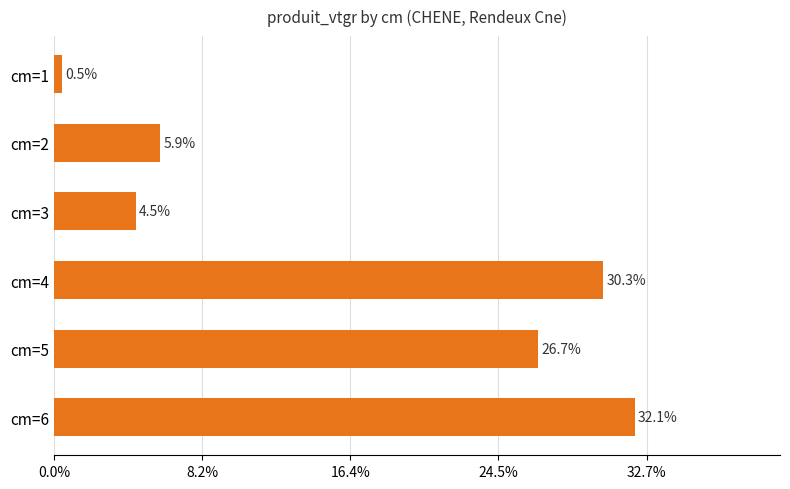

Are the bars grouped side by side (vs. stacked)?

No